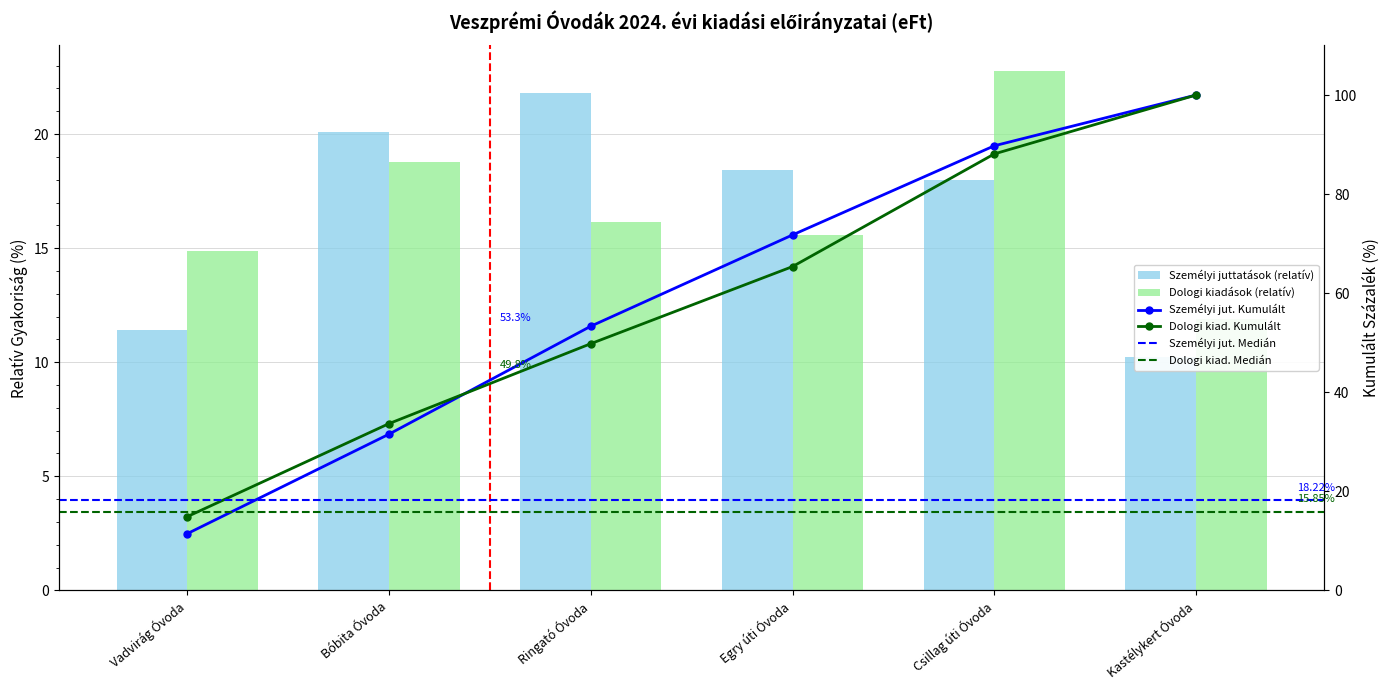

What is the total value across all series at Bóbita Óvoda?

38.9